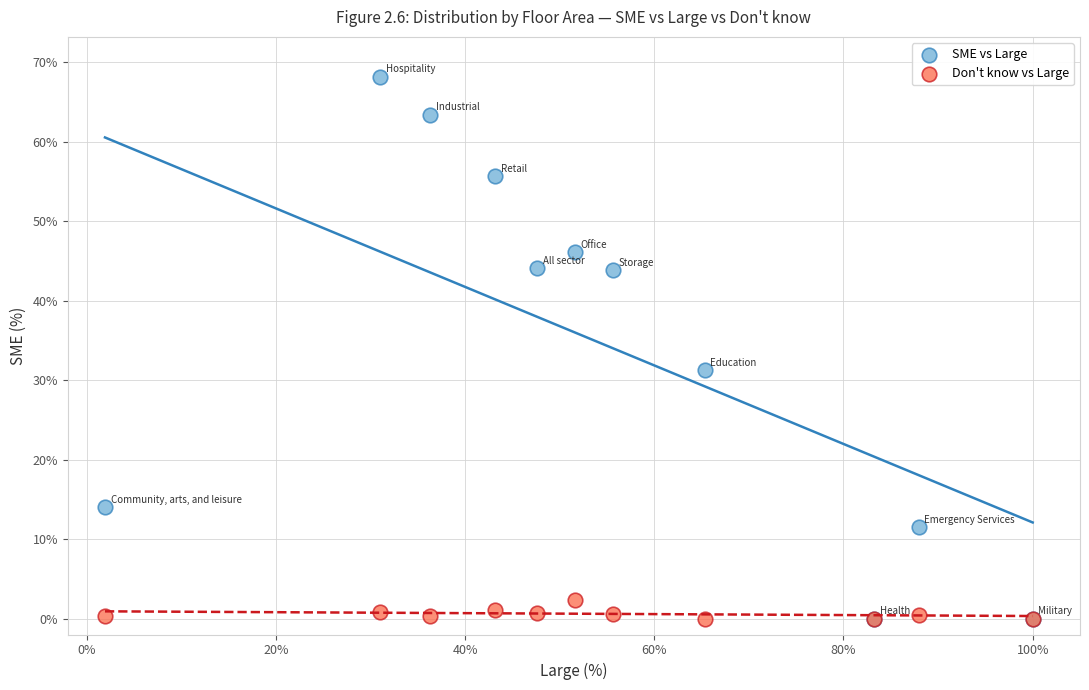

Across all series, what Y value is closest to 34?

31.3